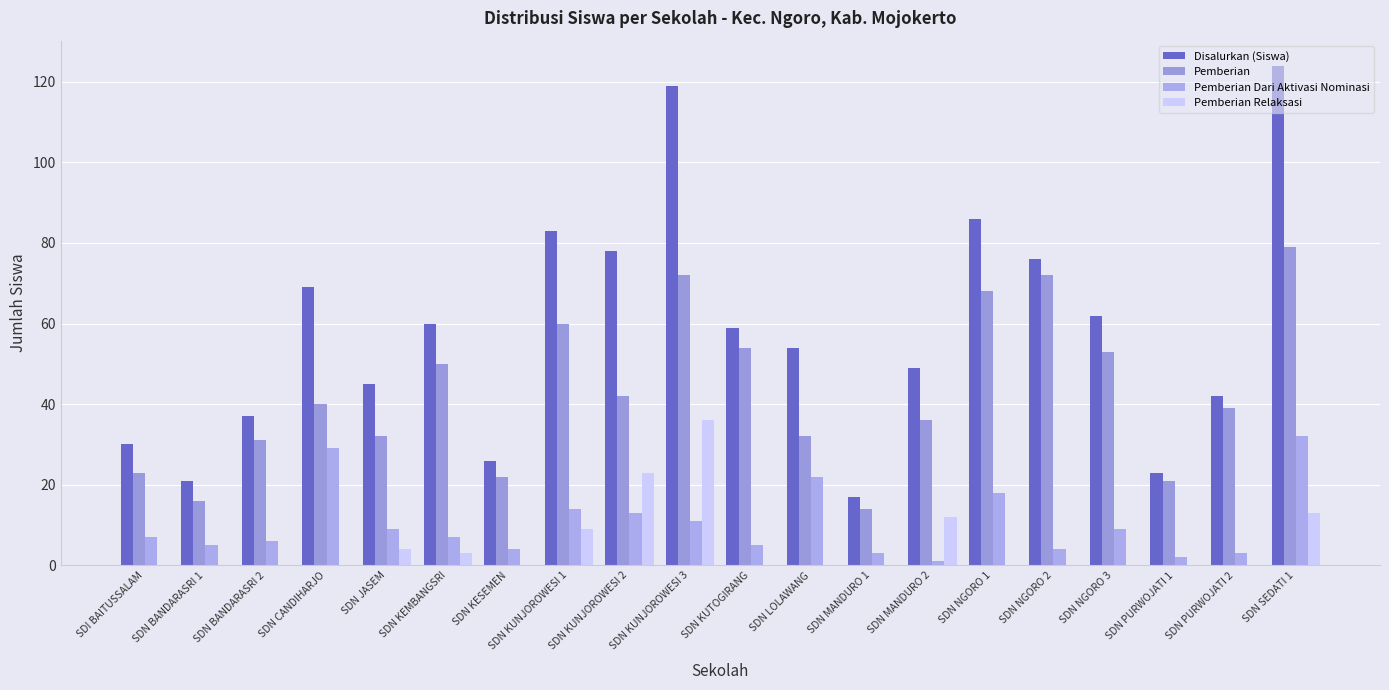

The Pemberian Dari Aktivasi Nominasi series shows 1 at SDN MANDURO 1. True or false?

False